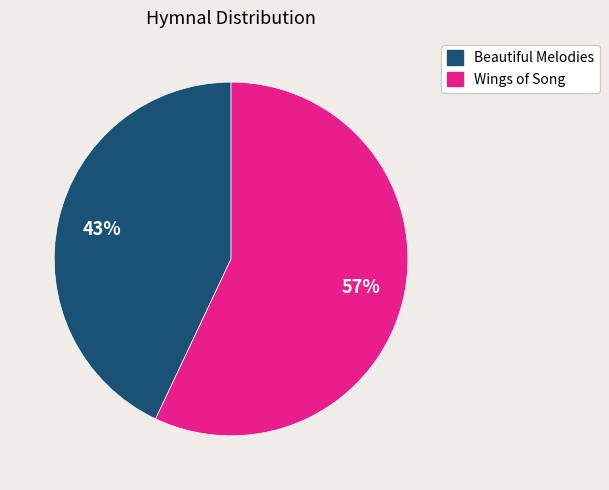

To the nearest percent, what portion does Wings of Song represent?

57%